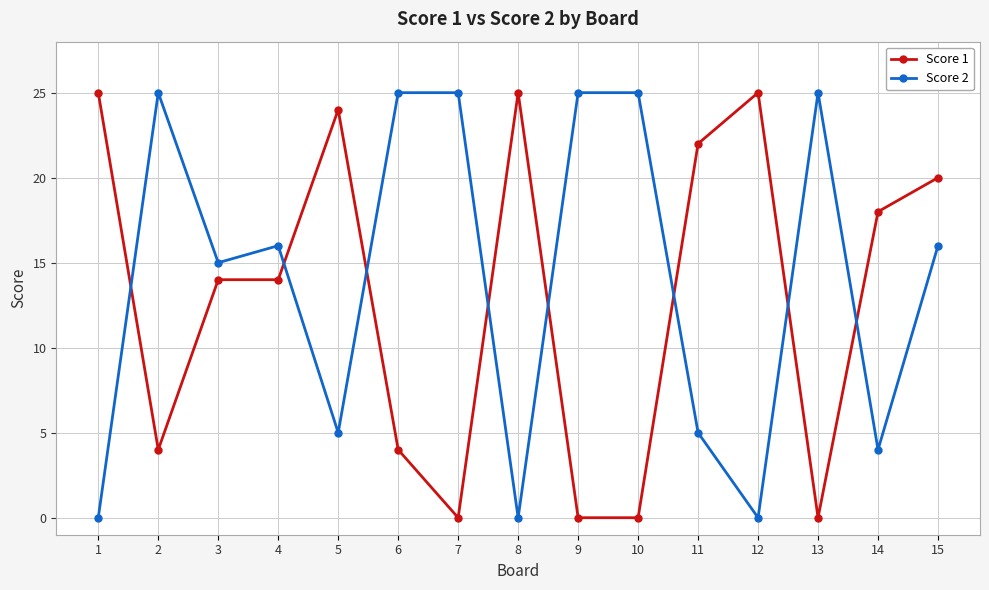

Rank the series by their average value, from lowest to highest.

Score 1, Score 2